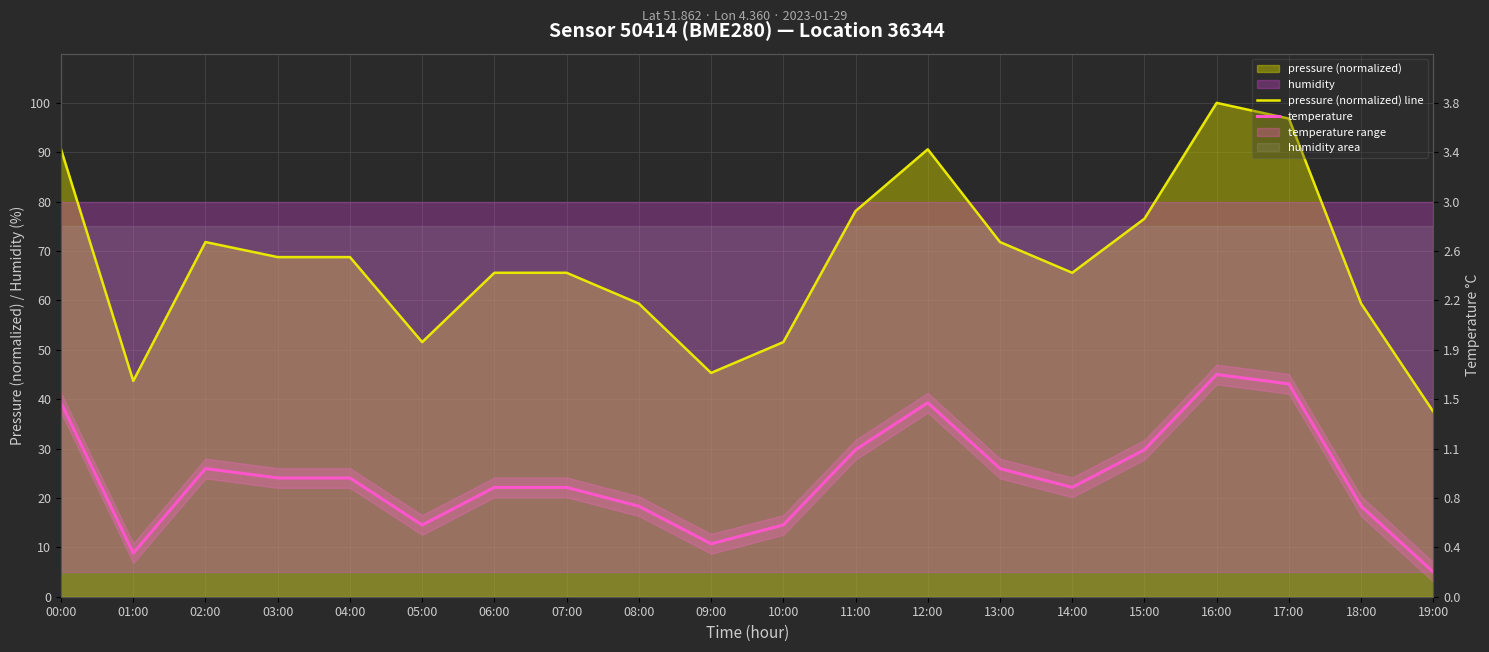

What is the label of the 14th point from the right?

06:00